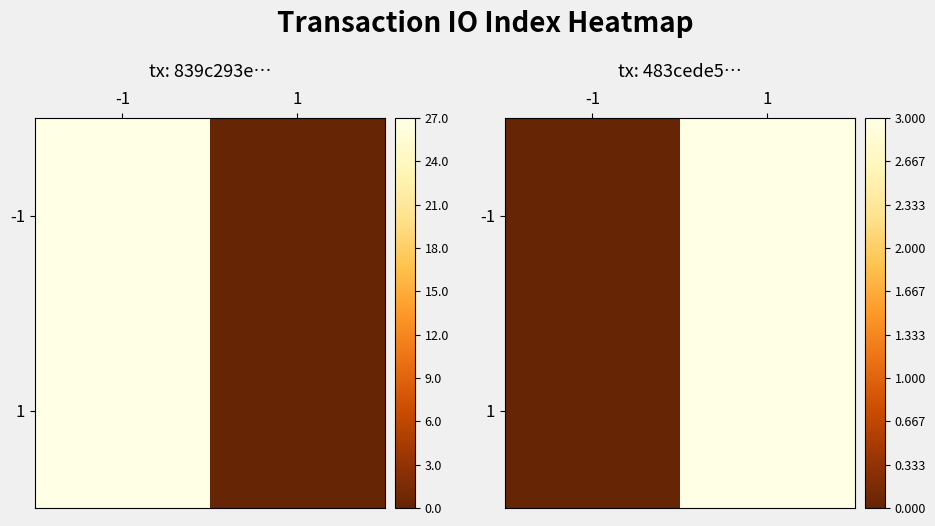

Rank the categories by -1 value from lowest to highest.

-1, 1